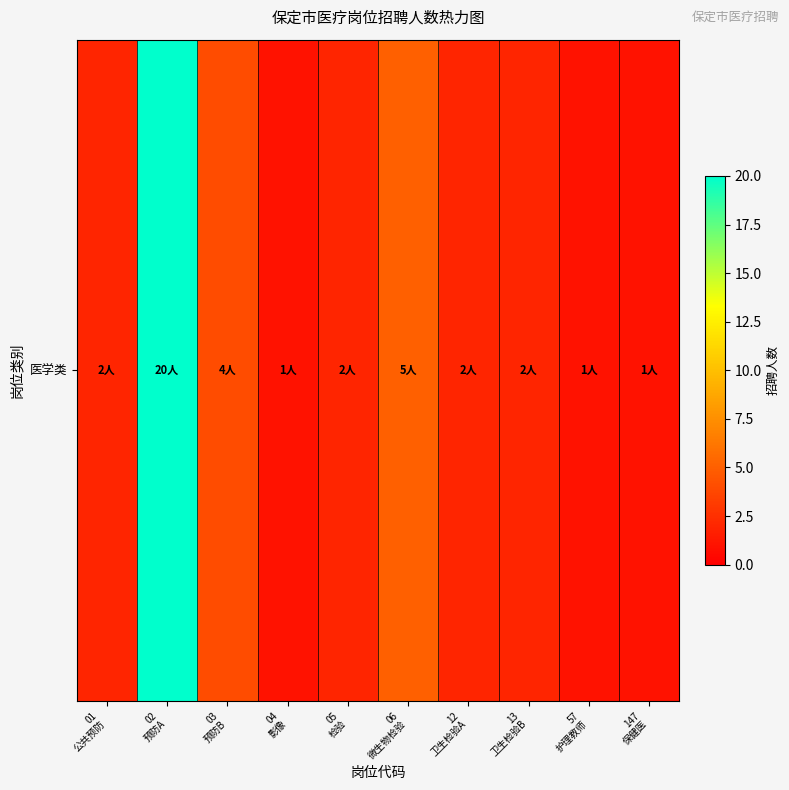

What is the ratio of the value at 01
公共预防 to the value at 02
预防A?

0.1